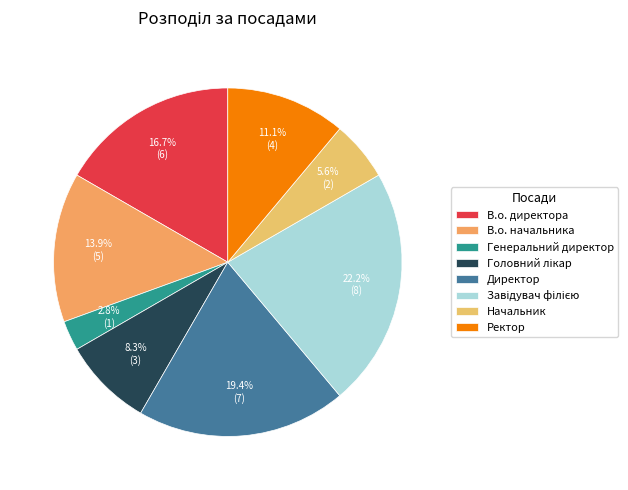

What is the total percentage of Ректор and Начальник?

16.7%